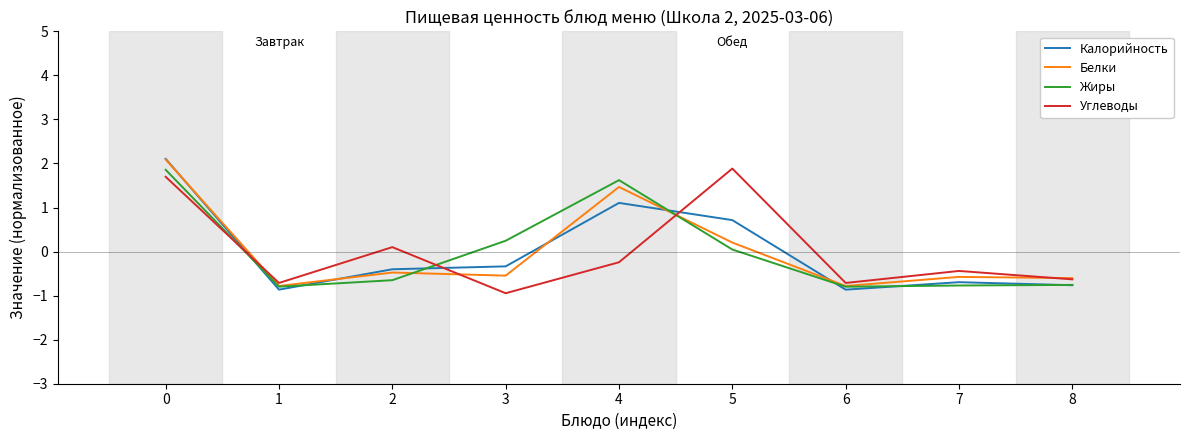

What are all the series names shown in the legend?

Калорийность, Белки, Жиры, Углеводы